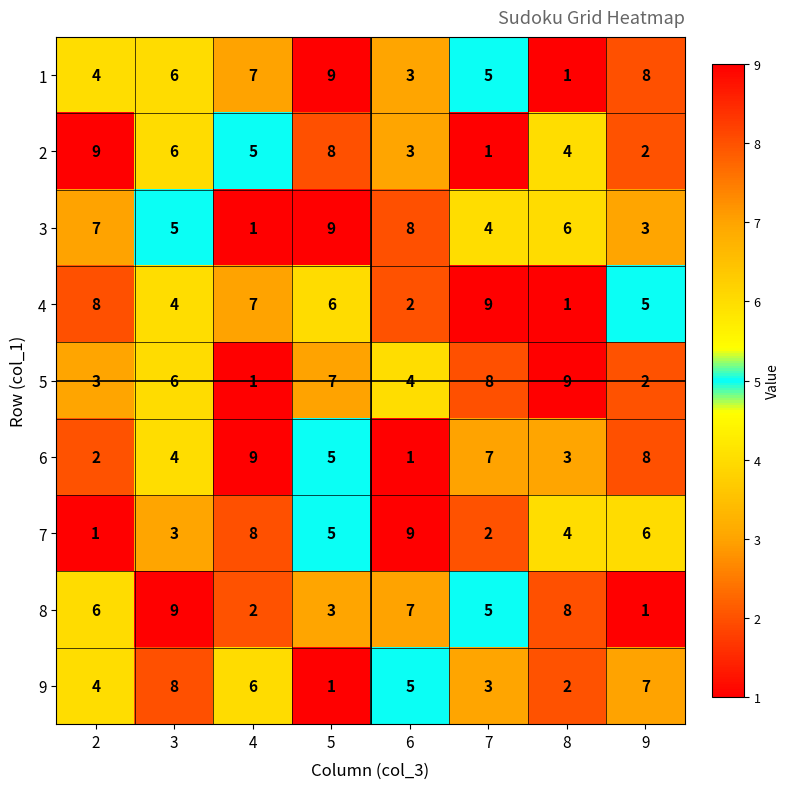

True or false: 8 has a value of 9 at 3.

True